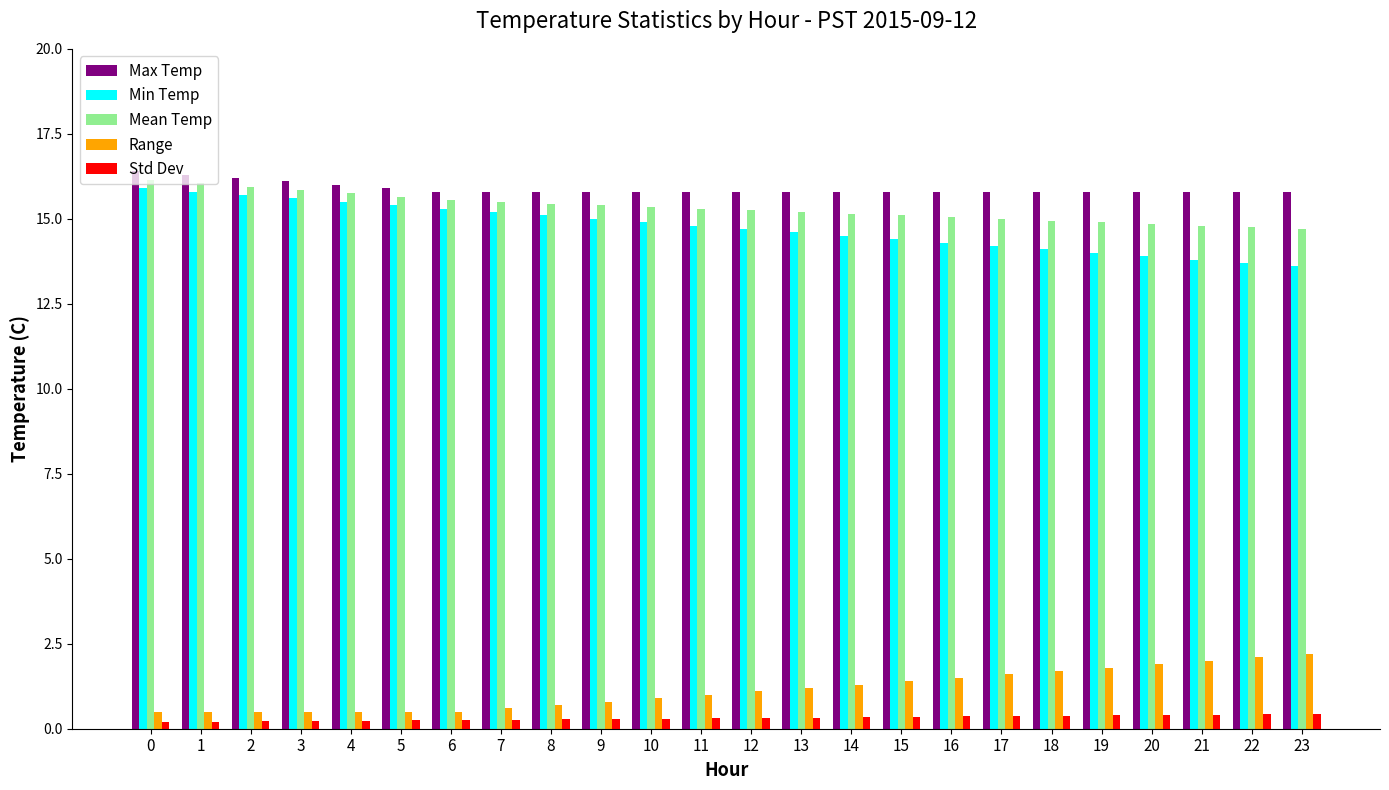

What are all the series names shown in the legend?

Max Temp, Min Temp, Mean Temp, Range, Std Dev